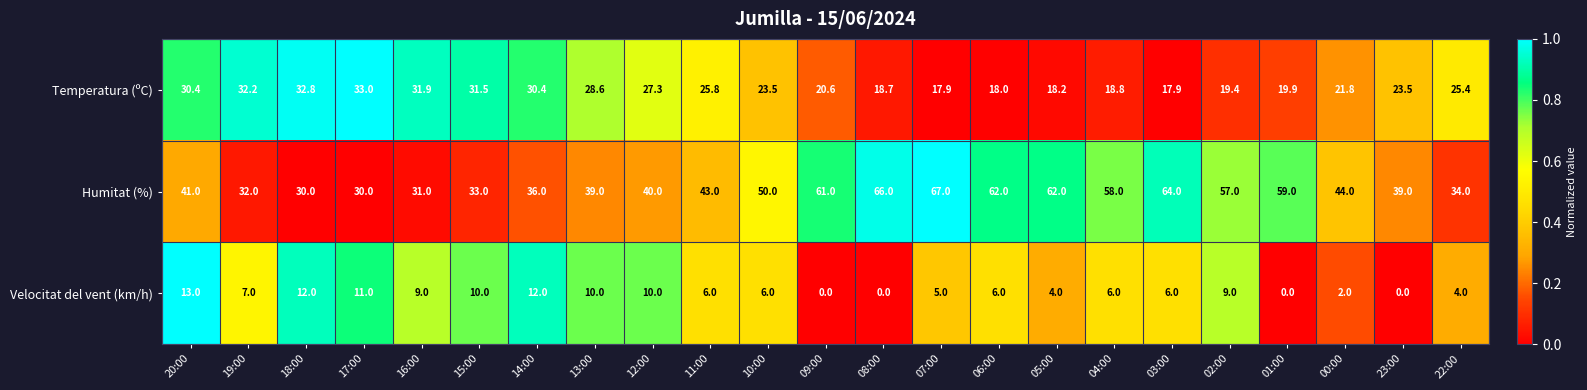

What is the maximum value shown in the chart?

67.0